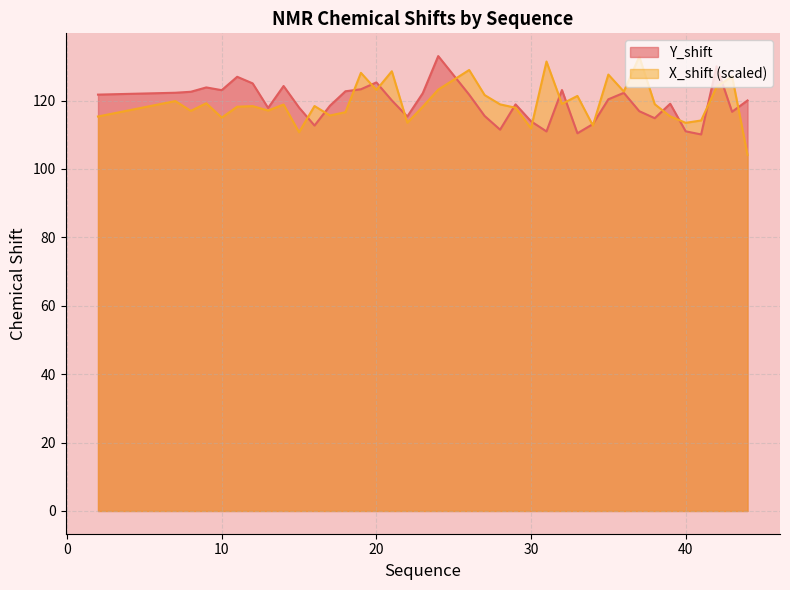

At which category is the sum across all series the highest?

24